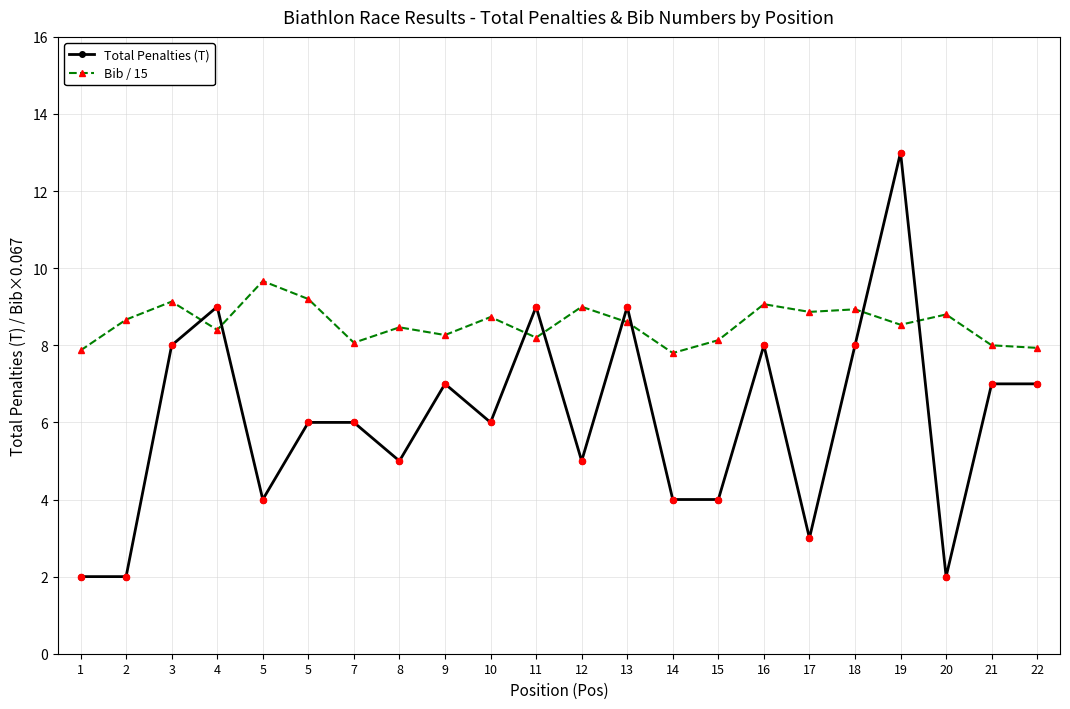

What are all the series names shown in the legend?

Total Penalties (T), Bib / 15